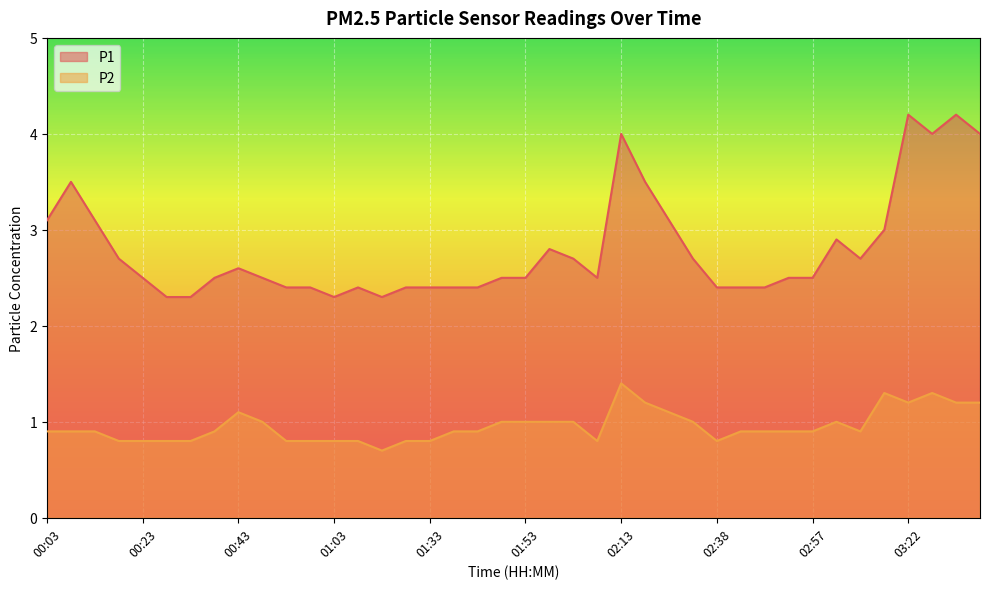

What is the value of the P1 point at the 10th from the left?

2.5